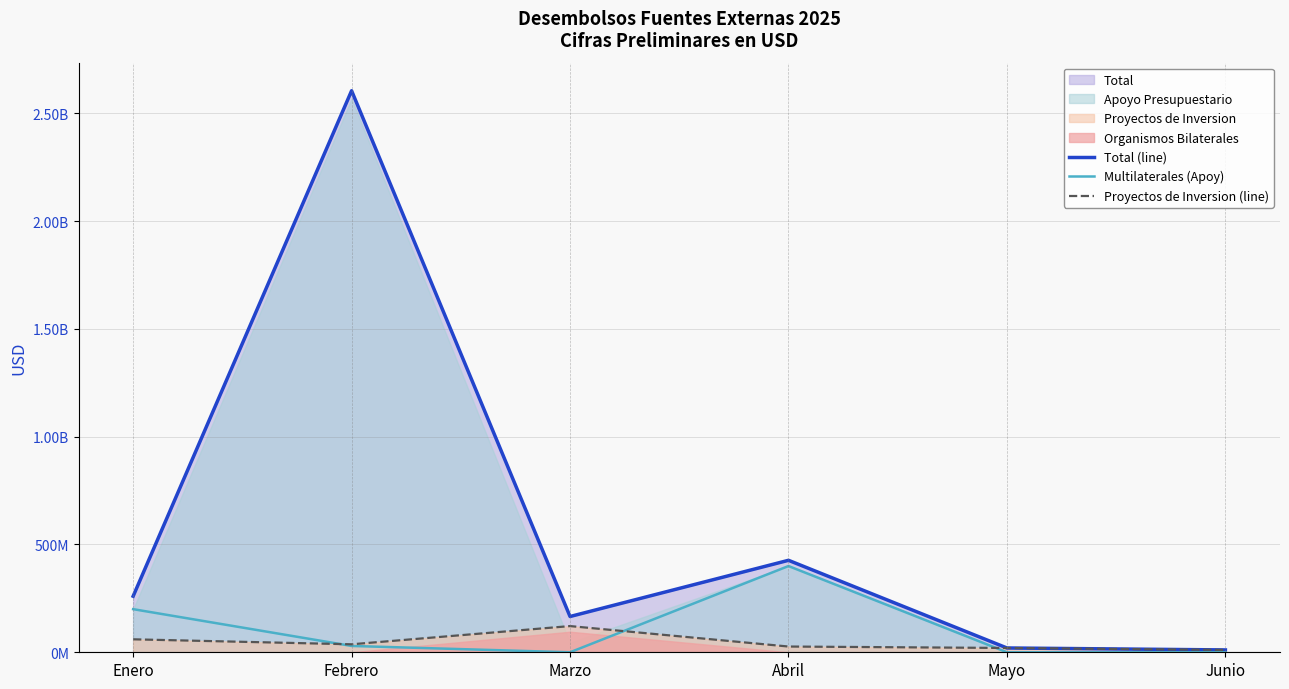

Reading left to right, what are all the values shown in this chart?

Total (line): 260109053.5	2604762299.7	165919432.3	426630300.0	19939907.0	10876911.8
Multilaterales (Apoy): 200000000.0	29337528.3	0.0	400000000.0	0.0	0.0
Proyectos de Inversion (line): 60109053.5	37000000.0	121523114.0	26630300.0	19939907.0	10876911.8